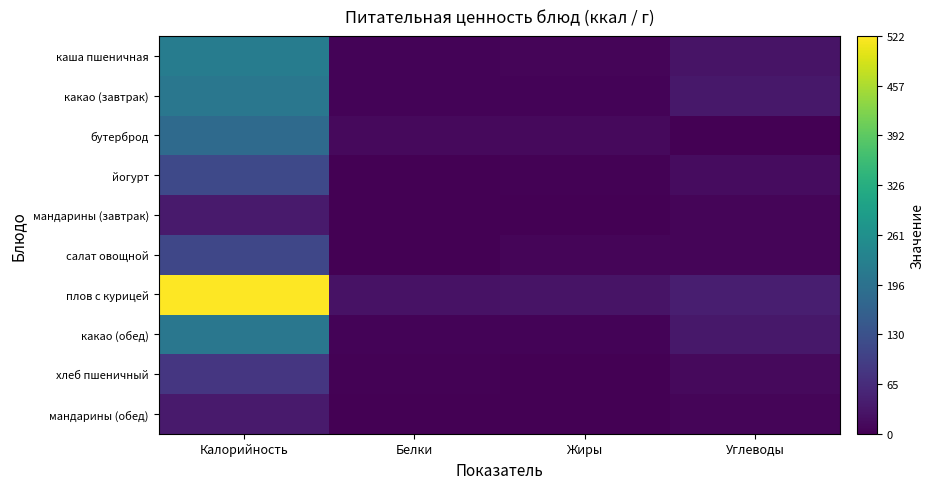

Which series has the largest range (max minus min)?

плов с курицей